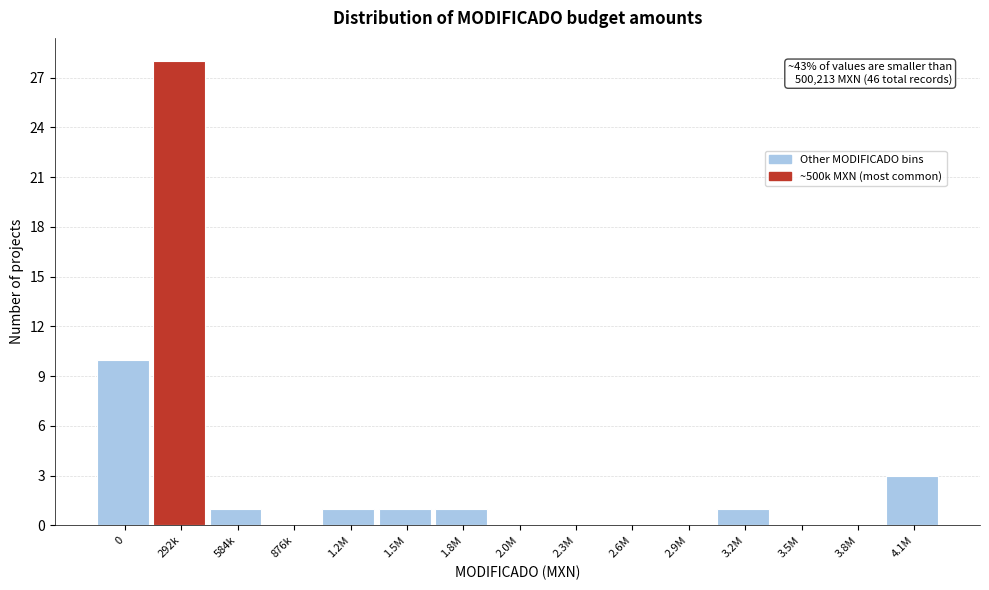

Reading left to right, transcribe all the data shown in this chart.

0=10	292k=28	584k=1	876k=0	1.2M=1	1.5M=1	1.8M=1	2.0M=0	2.3M=0	2.6M=0	2.9M=0	3.2M=1	3.5M=0	3.8M=0	4.1M=3